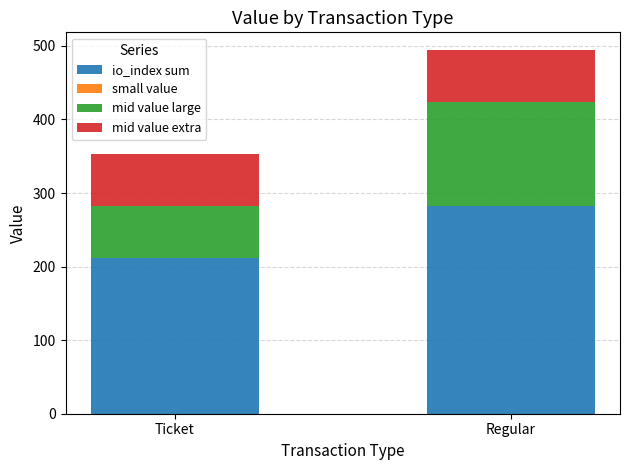

Which category has the highest value in the io_index sum series?

Regular